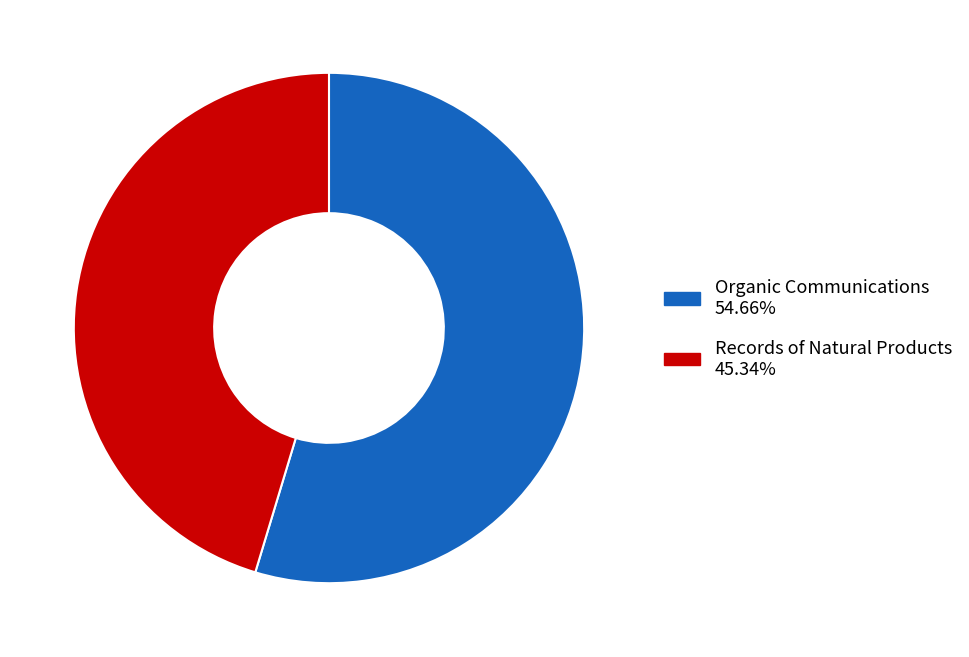

Does Records of Natural Products account for over 50% of the chart?

No